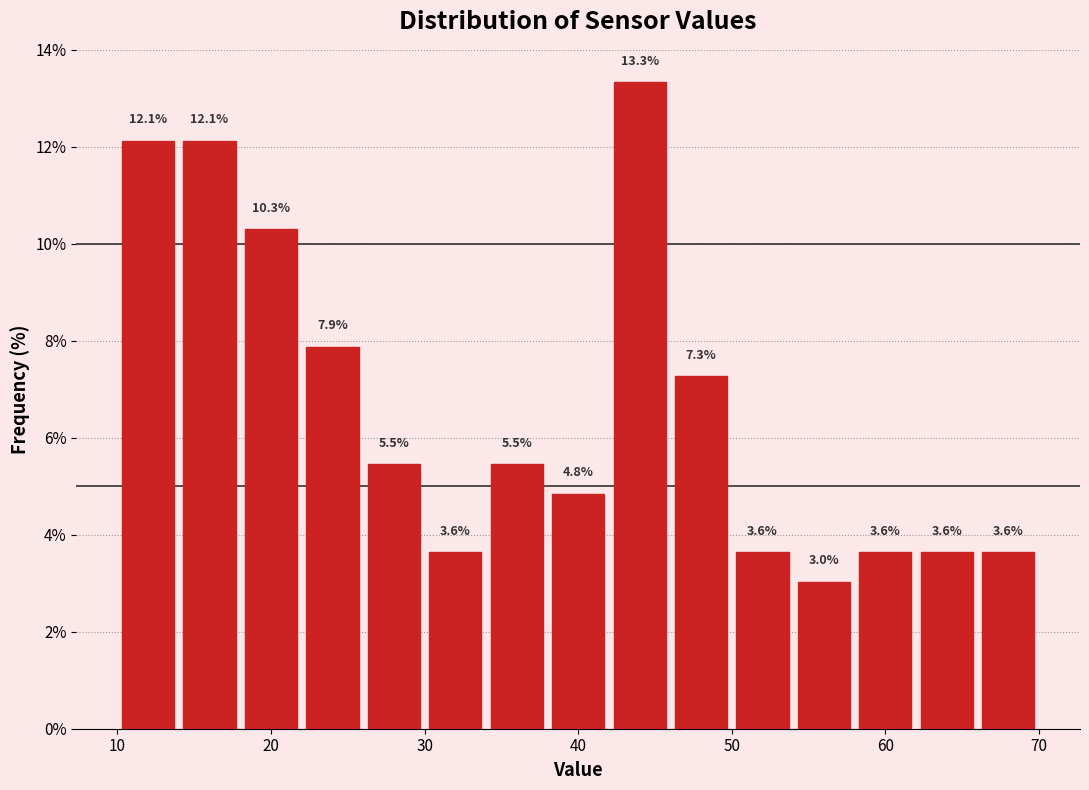

Reading left to right, list every bar in this chart as the range it spans on the x-axis followed by its height.

10 to 14: 12.1
14 to 18: 12.1
18 to 22: 10.3
22 to 26: 7.9
26 to 30: 5.5
30 to 34: 3.6
34 to 38: 5.5
38 to 42: 4.8
42 to 46: 13.3
46 to 50: 7.3
50 to 54: 3.6
54 to 58: 3.0
58 to 62: 3.6
62 to 66: 3.6
66 to 70: 3.6